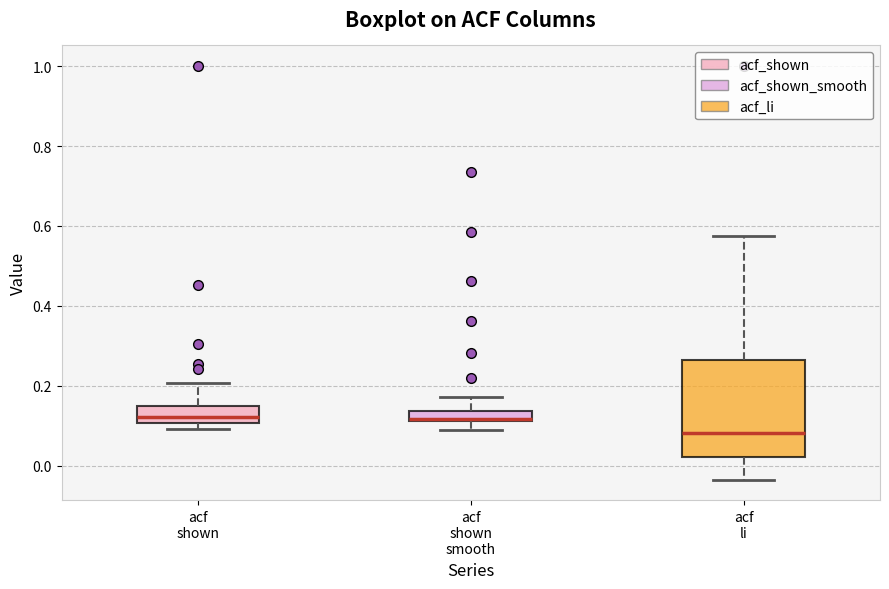

Which box's median line is the lowest?

acf li